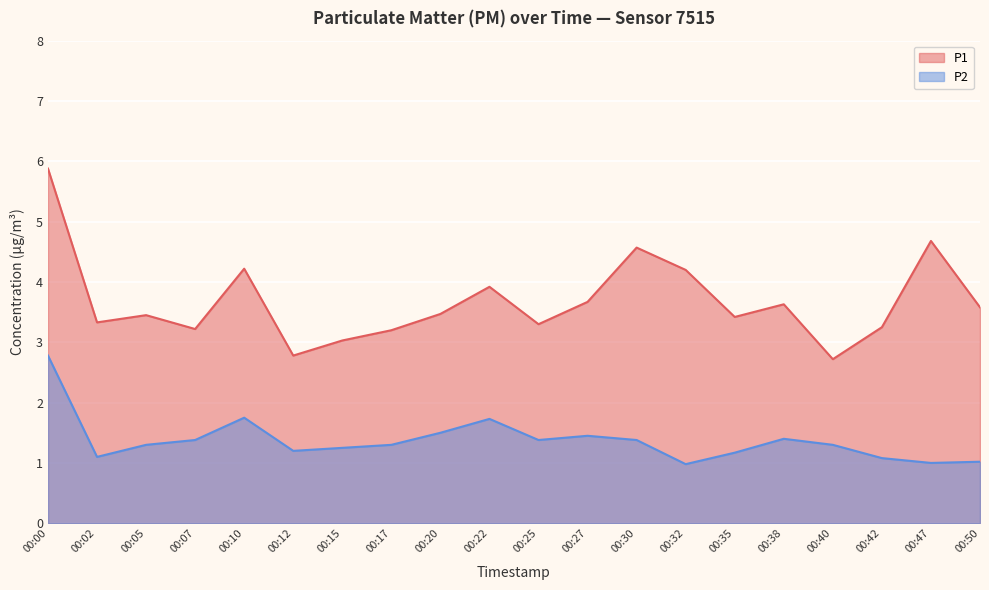

How many data points does each series have?

20